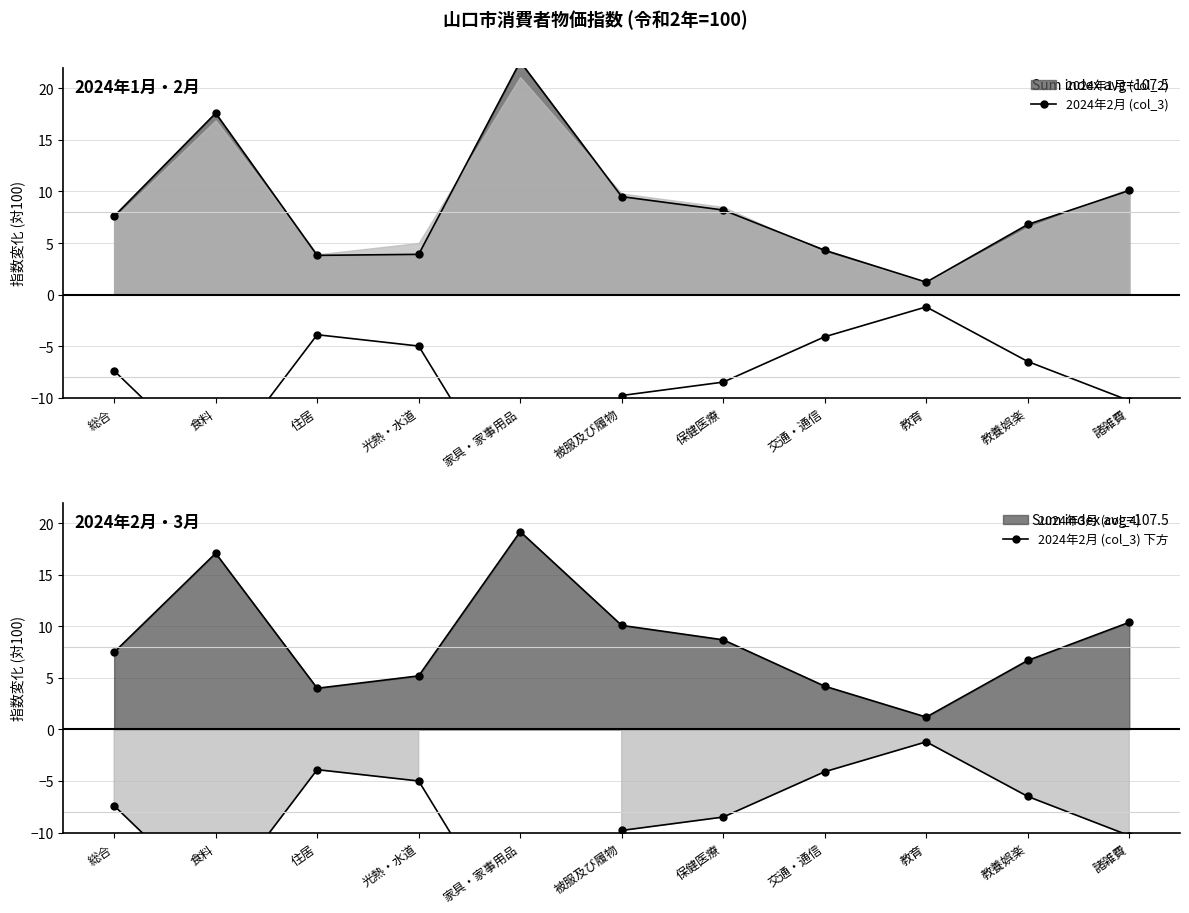

What is the label of the 8th point from the right?

光熱・水道